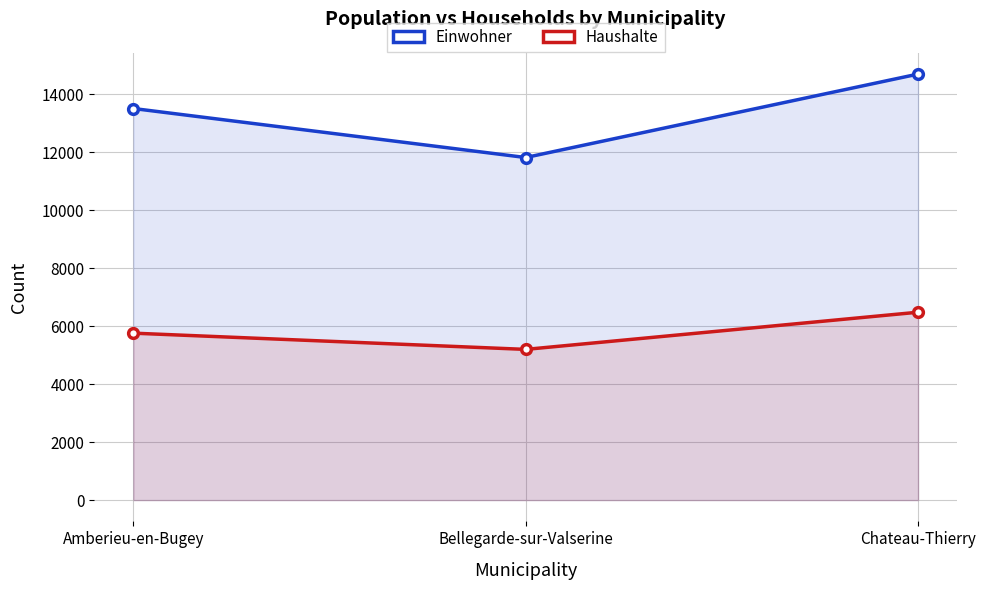

True or false: Haushalte has a value of 5196 at Bellegarde-sur-Valserine.

True